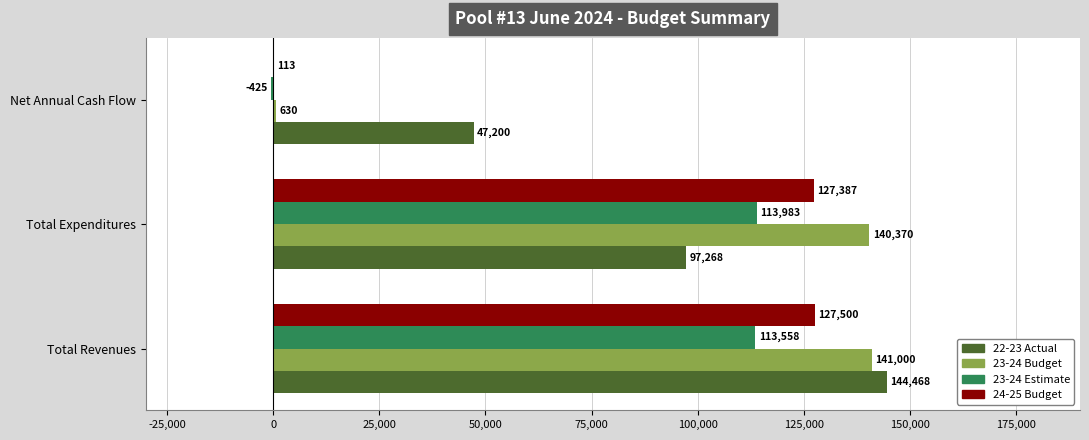

Between Total Revenues and Net Annual Cash Flow, which series saw the biggest shift?

23-24 Budget